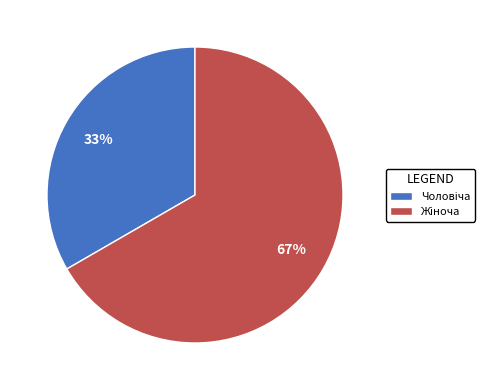

Does any single category account for the majority?

Yes